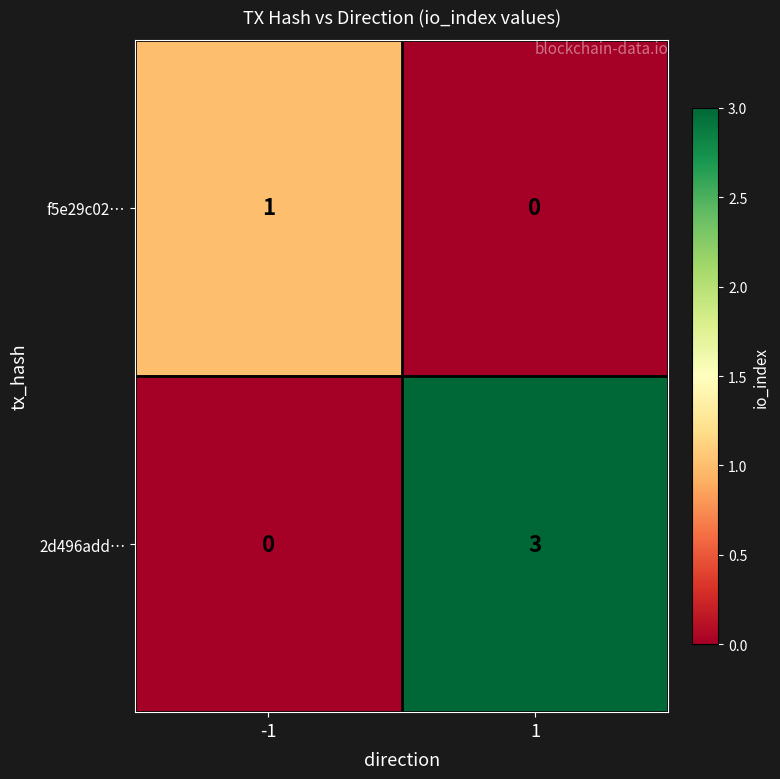

The f5e29c02… series shows 0 at 1. True or false?

True